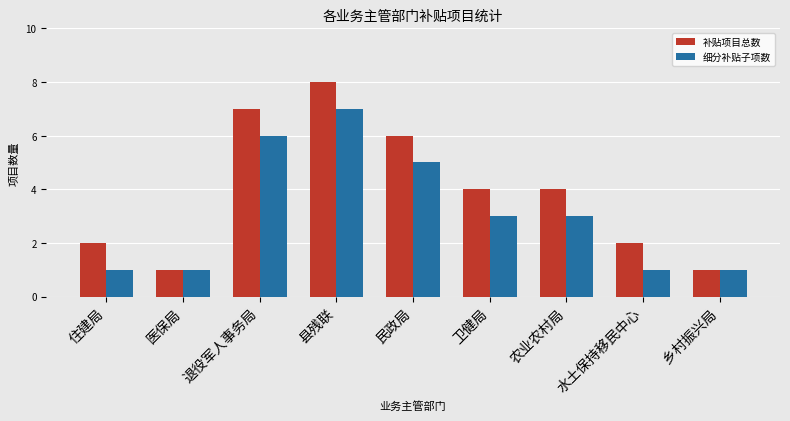

Which category has the highest value in the 细分补贴子项数 series?

县残联